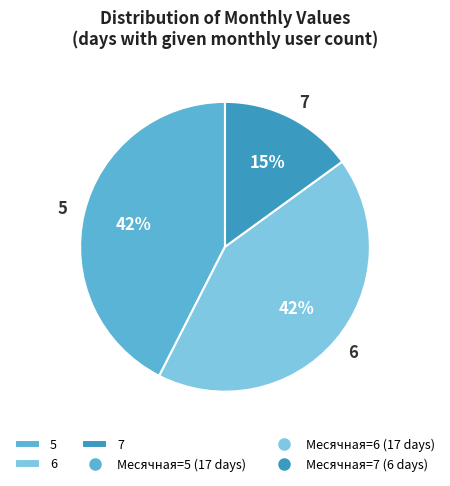

Combined, do 7 and 6 account for over 50%?

Yes